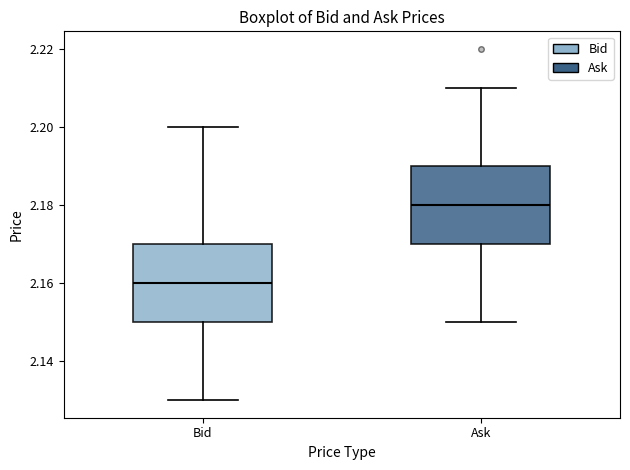

Which box has the lowest median line?

Bid